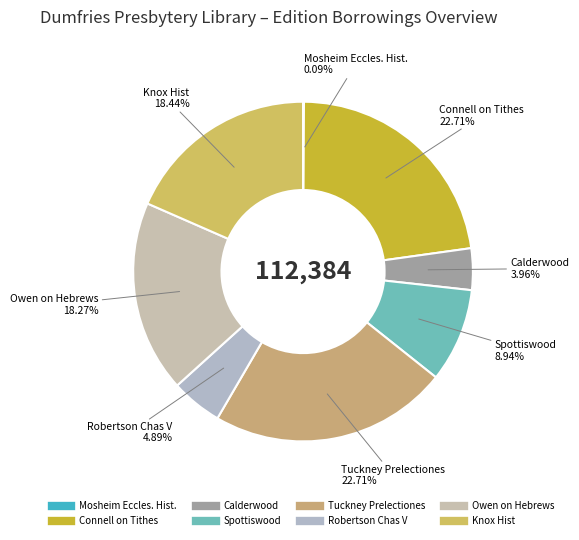

Combined, do Knox Hist and Connell on Tithes account for over 50%?

No